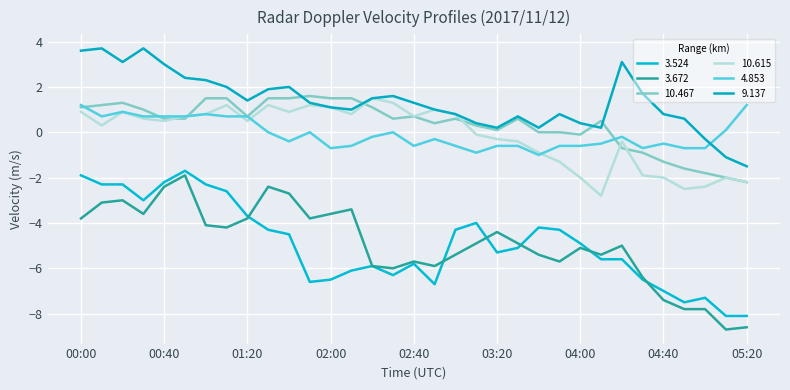

What is the difference between the maximum and second lowest values in the 3.672 series?

6.7